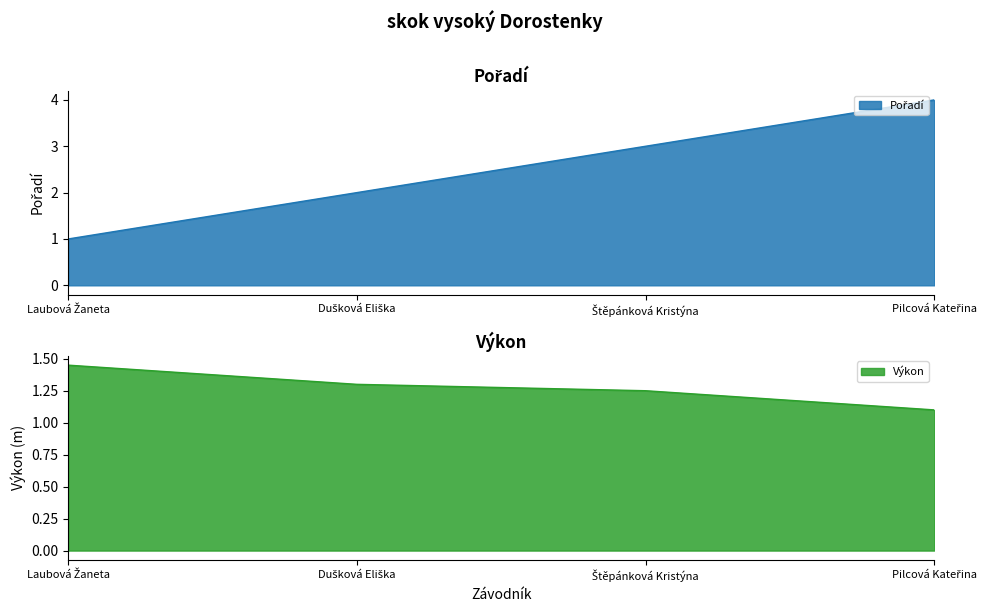

List the series in order of their peak value, lowest first.

Výkon, Pořadí